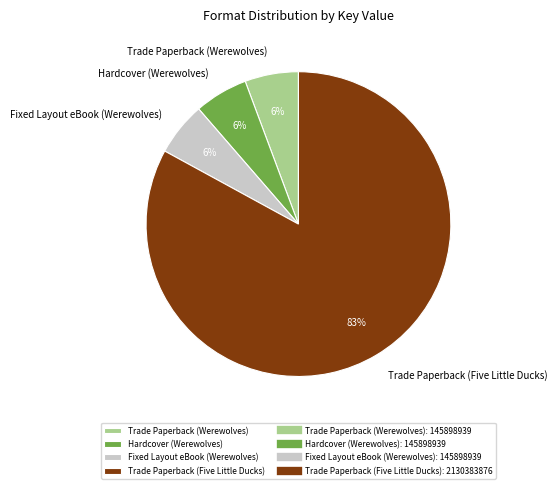

To the nearest percent, what percentage of the pie is Fixed Layout eBook (Werewolves)?

6%